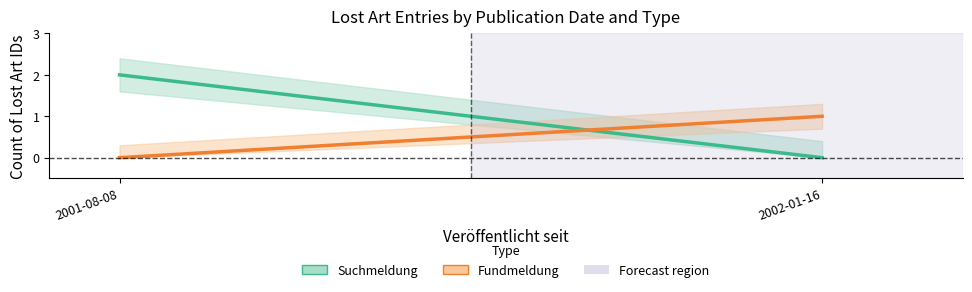

Which category has the lowest value in the Suchmeldung series?

2002-01-16